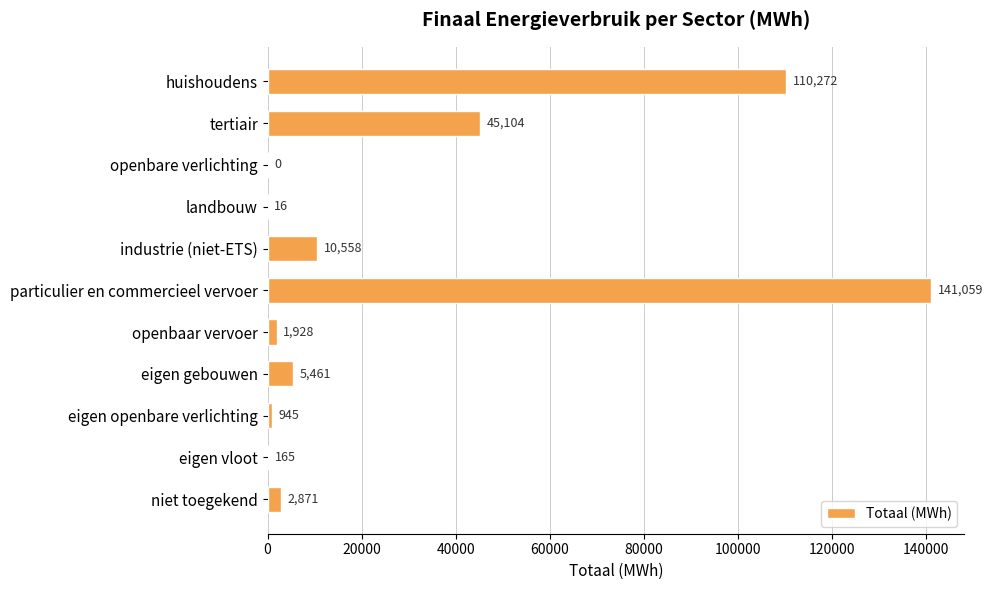

What is the ratio of the value at industrie (niet-ETS) to the value at niet toegekend?

3.7